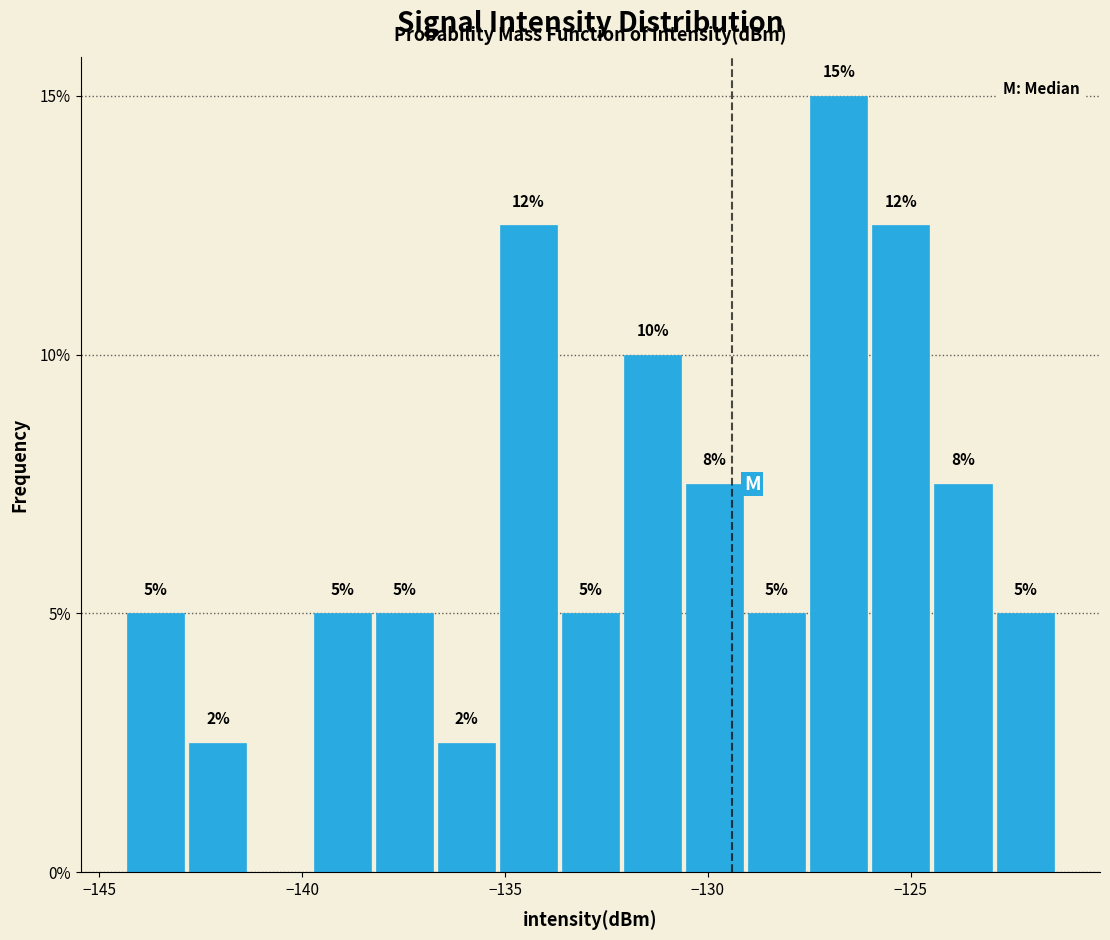

Read against the x-axis, roughly where is the centre of the tallest bar?

-127.0